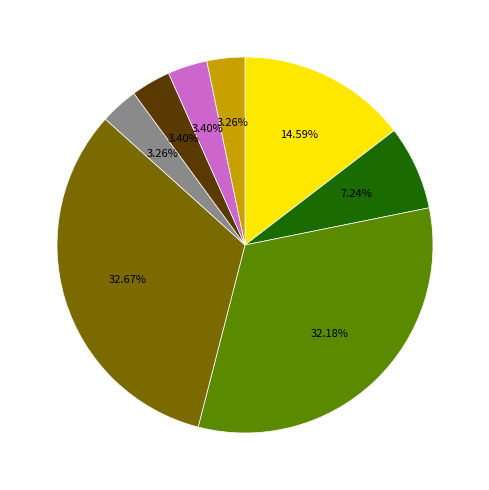

How many segments does this pie chart have?

8